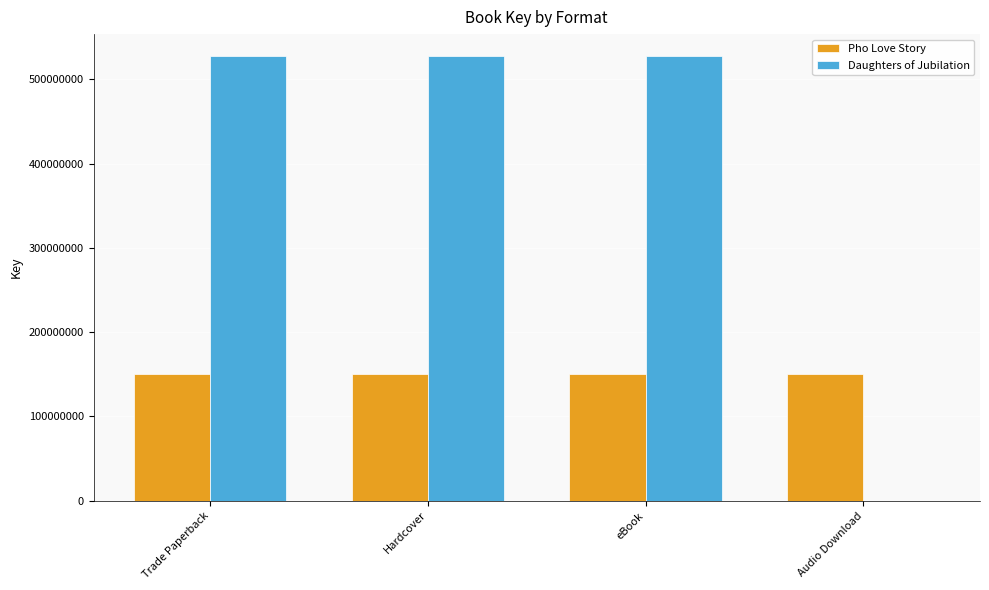

Is the value of Daughters of Jubilation at Audio Download greater than the value of Pho Love Story at Audio Download?

No